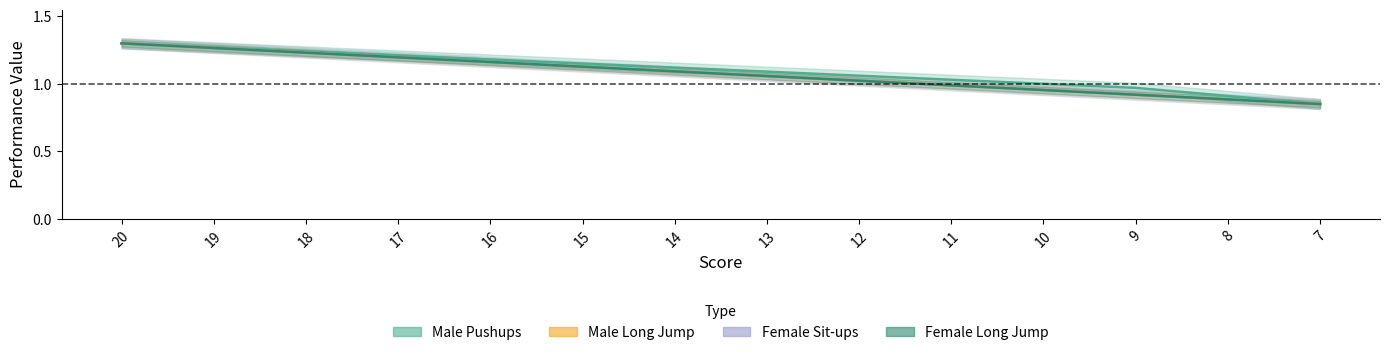

Reading left to right, transcribe all the data shown in this chart.

Male Pushups: 1.3	1.3	1.2	1.2	1.2	1.1	1.1	1.1	1.1	1.0	1.0	1.0	0.9	0.8
Male Long Jump: 1.3	1.3	1.2	1.2	1.2	1.1	1.1	1.1	1.0	1.0	1.0	0.9	0.9	0.8
Female Sit-ups: 1.3	1.3	1.2	1.2	1.2	1.1	1.1	1.1	1.0	1.0	1.0	0.9	0.9	0.8
Female Long Jump: 1.3	1.3	1.2	1.2	1.2	1.1	1.1	1.1	1.0	1.0	1.0	0.9	0.9	0.8